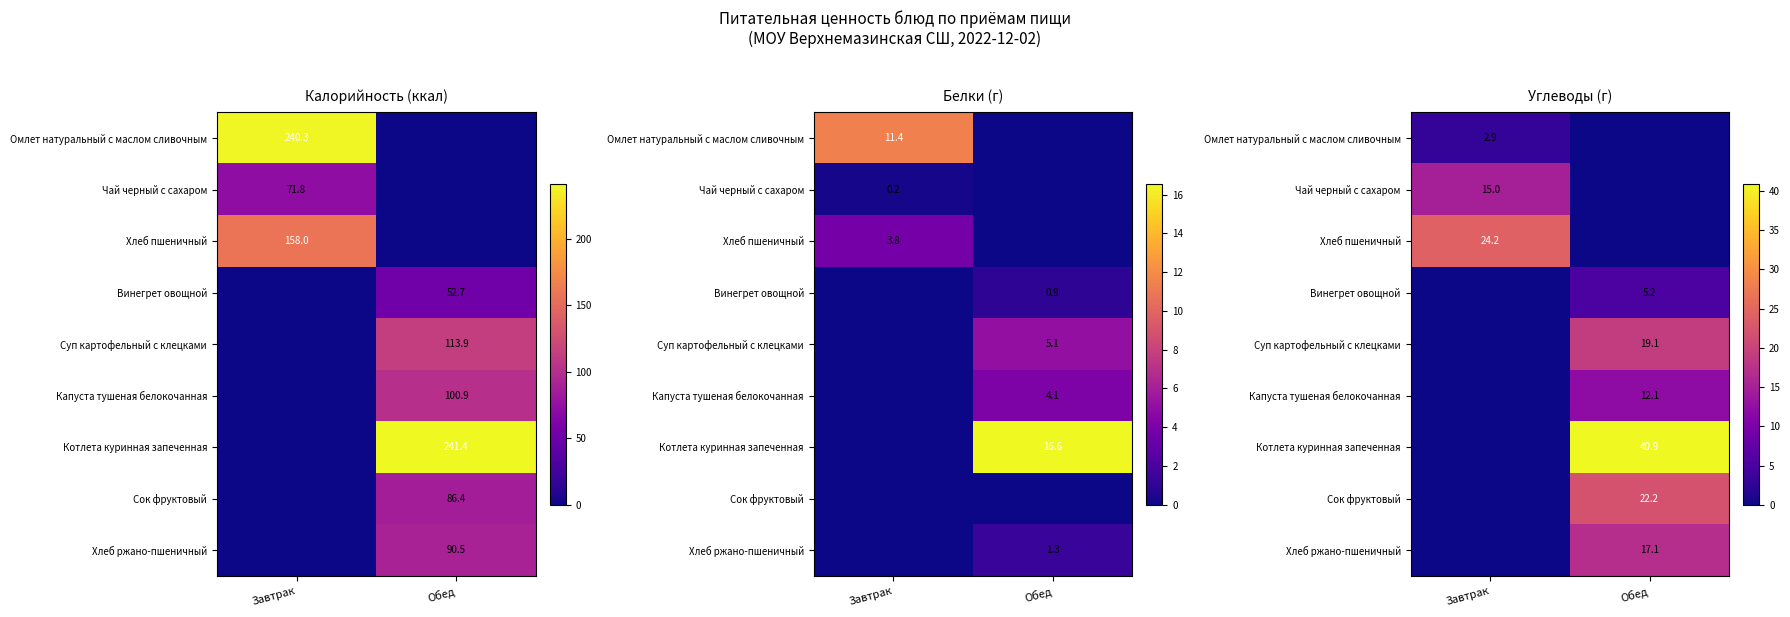

Which series has the largest total across all categories?

Котлета куринная запеченная